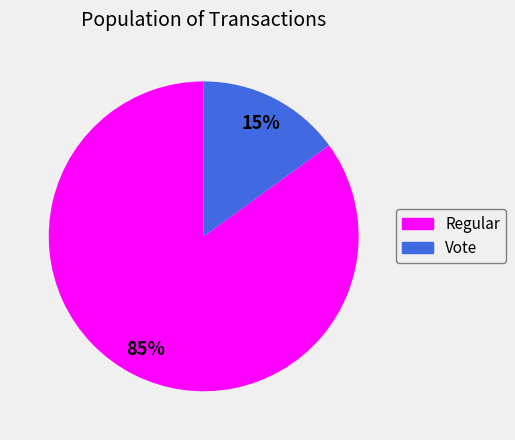

Which has a higher value, Regular or Vote?

Regular